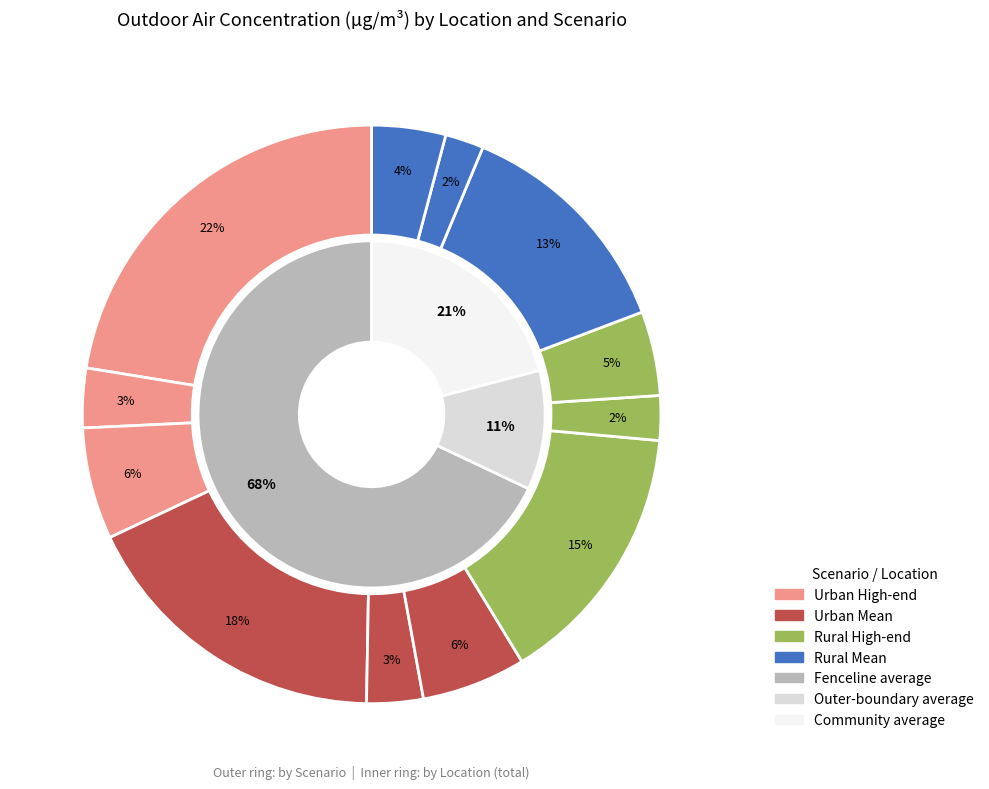

What is the majority slice?

Fenceline average